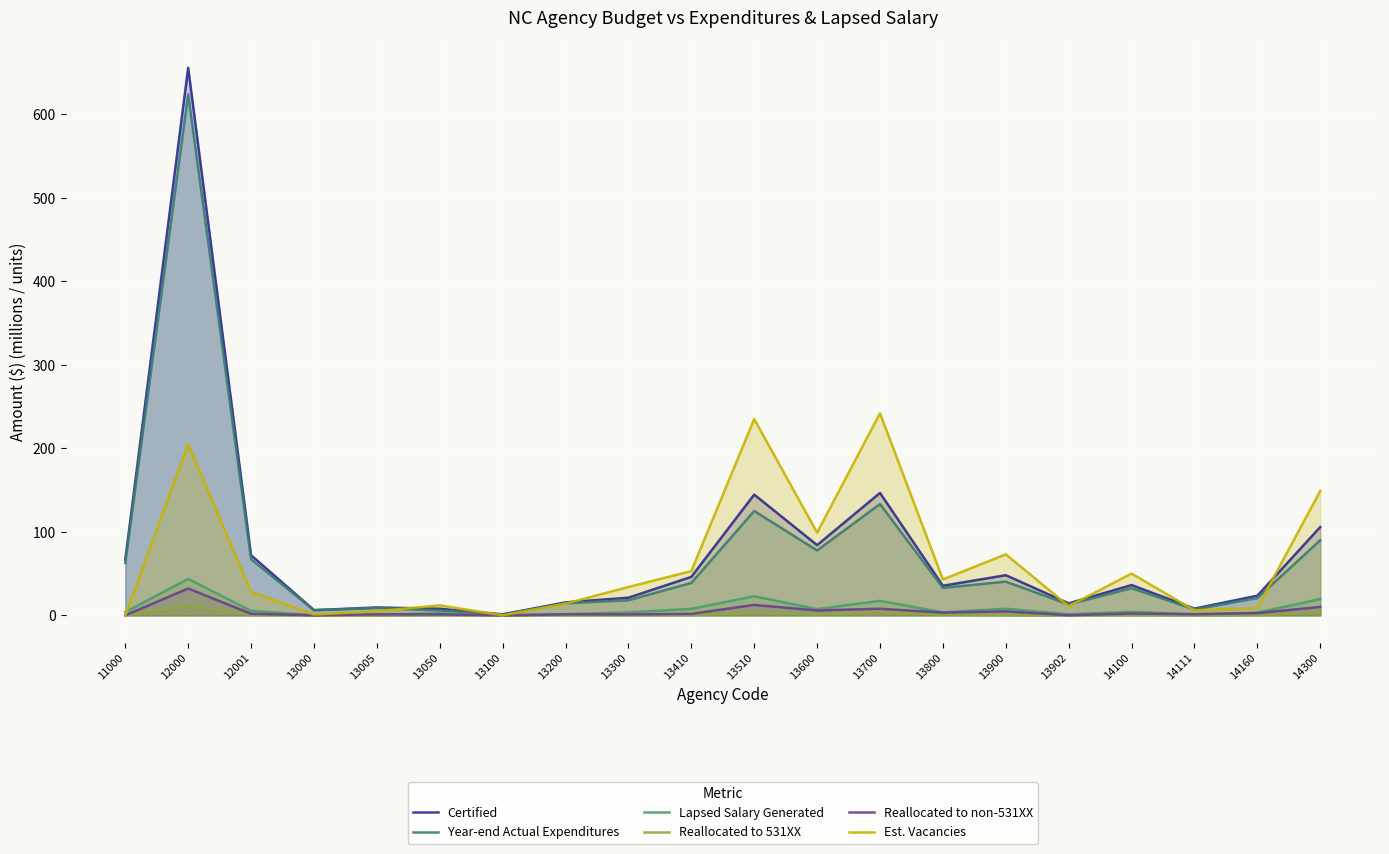

The Reallocated to 531XX series shows 0.3 at 12001. True or false?

False